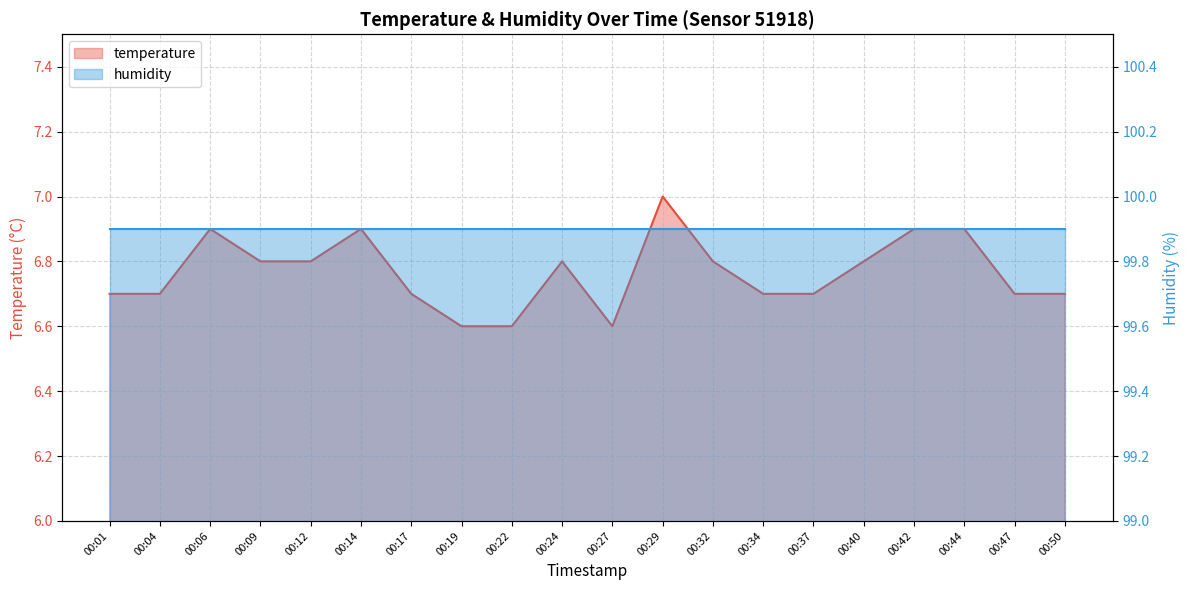

How many values are between 6 and 7?

20